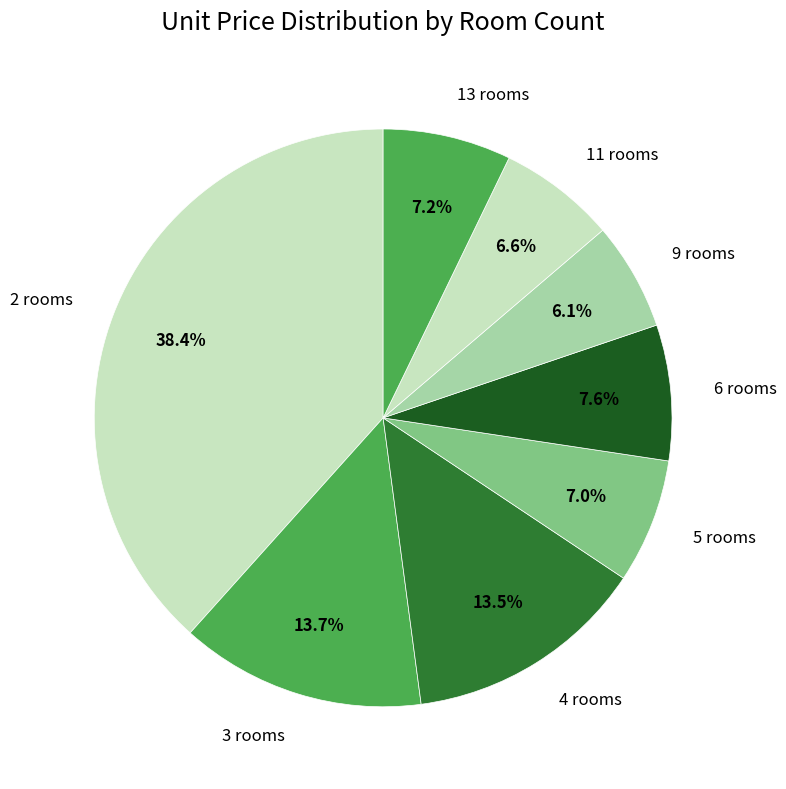

What is the smallest slice in the pie chart?

9 rooms